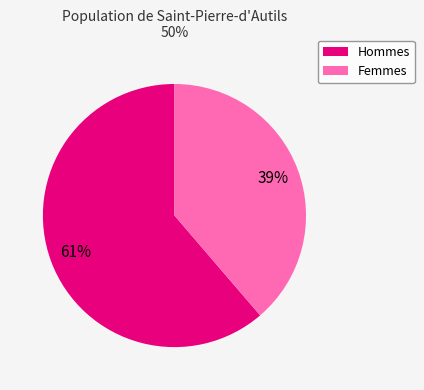

Is there a majority slice in this chart?

Yes